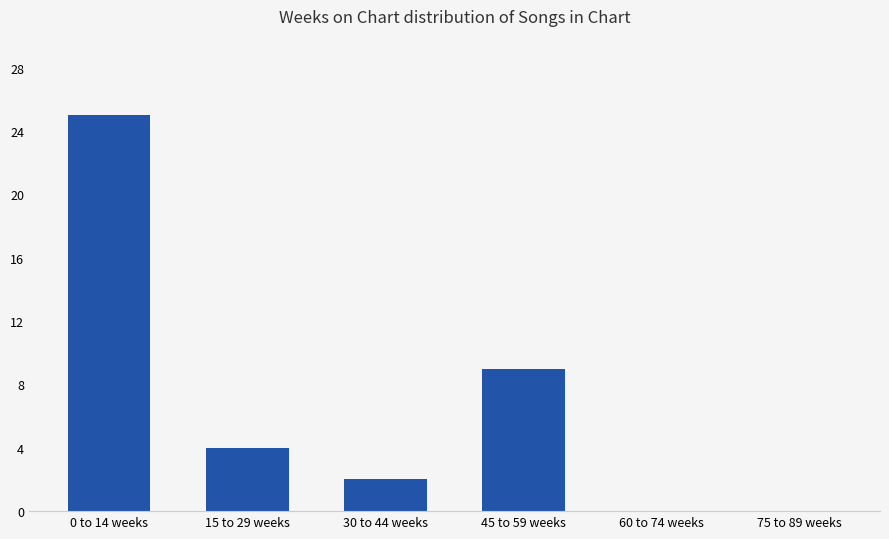

What is the average value?

7